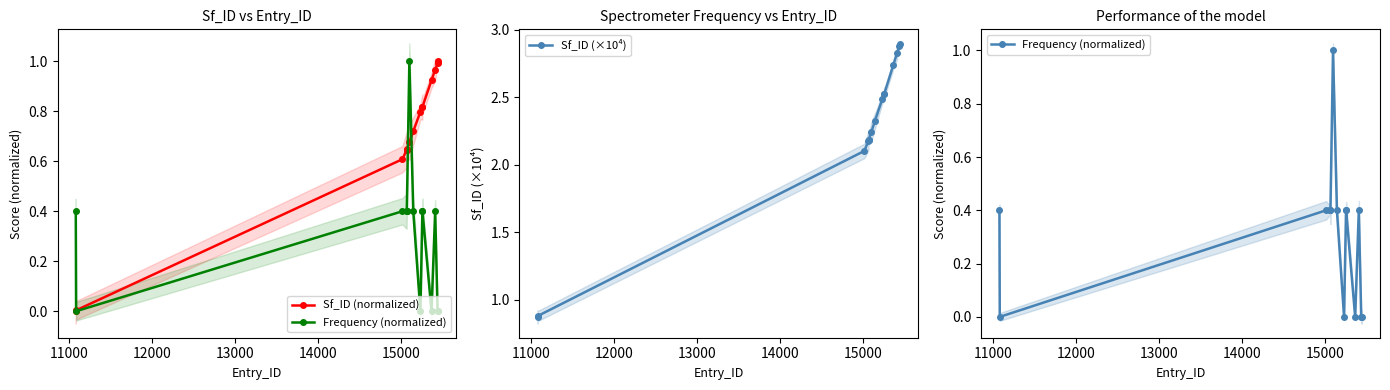

What is the average value of the Sf_ID (normalized) series?

0.7